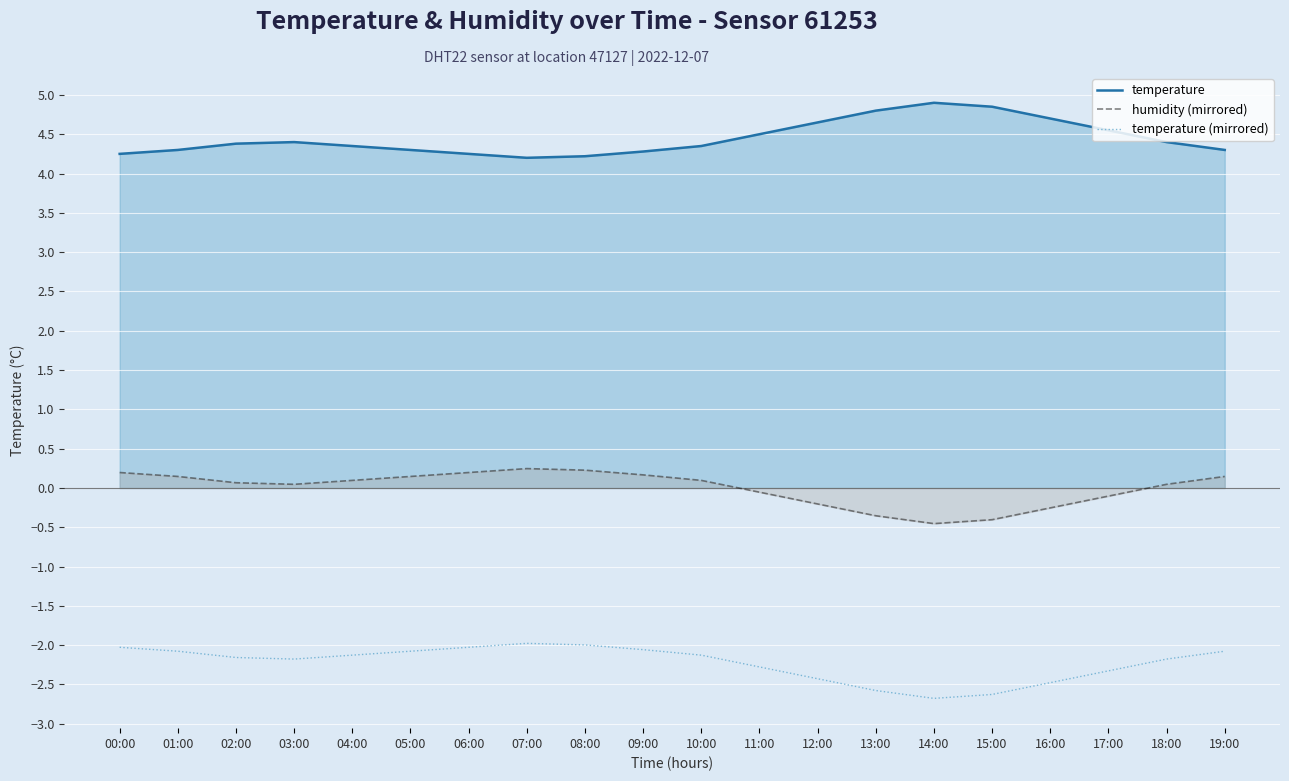

Reading right to left, extract all data points from this chart.

temperature: 19:00=4.3	18:00=4.4	17:00=4.5	16:00=4.7	15:00=4.8	14:00=4.9	13:00=4.8	12:00=4.7	11:00=4.5	10:00=4.3	09:00=4.3	08:00=4.2	07:00=4.2	06:00=4.2	05:00=4.3	04:00=4.3	03:00=4.4	02:00=4.4	01:00=4.3	00:00=4.2
humidity (mirrored): 19:00=0.1	18:00=0.0	17:00=-0.1	16:00=-0.3	15:00=-0.4	14:00=-0.5	13:00=-0.4	12:00=-0.2	11:00=-0.1	10:00=0.1	09:00=0.2	08:00=0.2	07:00=0.2	06:00=0.2	05:00=0.1	04:00=0.1	03:00=0.0	02:00=0.1	01:00=0.1	00:00=0.2
temperature (mirrored): 19:00=-2.1	18:00=-2.2	17:00=-2.3	16:00=-2.5	15:00=-2.6	14:00=-2.7	13:00=-2.6	12:00=-2.4	11:00=-2.3	10:00=-2.1	09:00=-2.1	08:00=-2.0	07:00=-2.0	06:00=-2.0	05:00=-2.1	04:00=-2.1	03:00=-2.2	02:00=-2.2	01:00=-2.1	00:00=-2.0